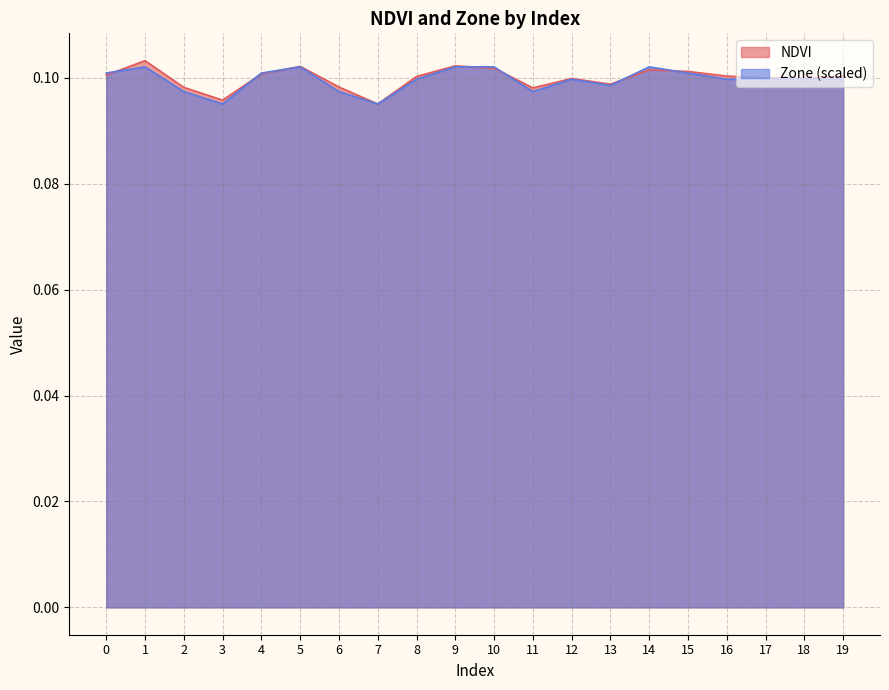

What is the average value of the Zone series?

0.1